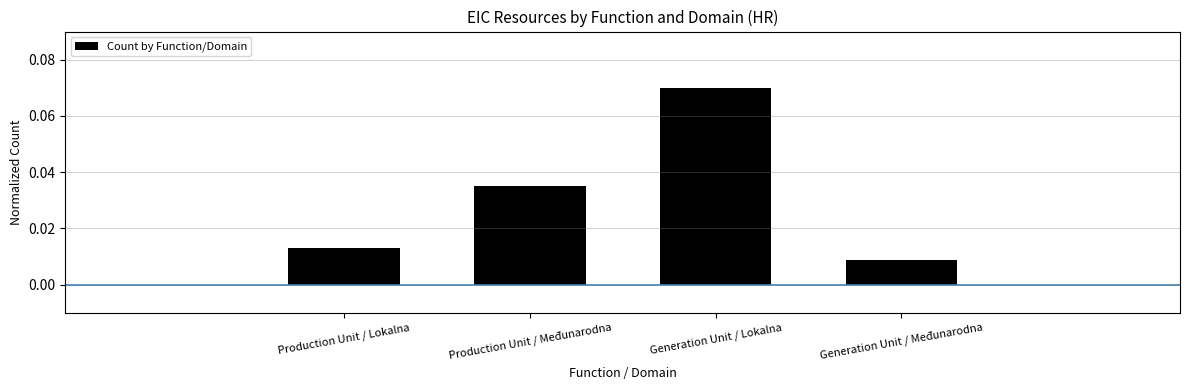

Where is the data nearest to the value 0?

Generation Unit / Međunarodna